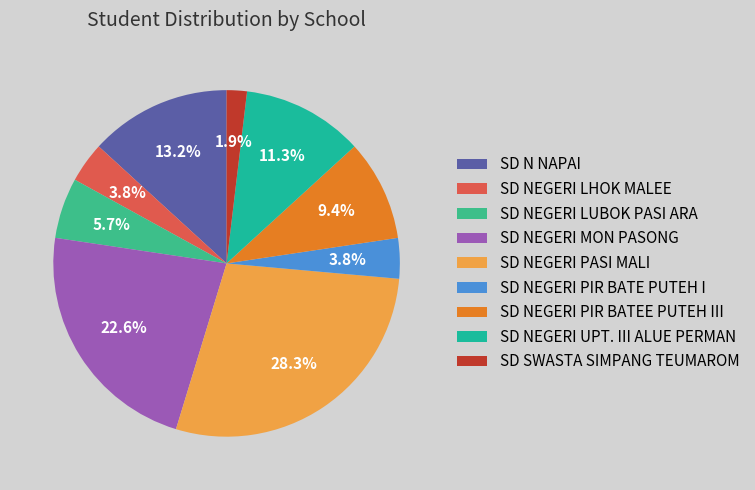

Between SD NEGERI UPT. III ALUE PERMAN and SD NEGERI PASI MALI, which is larger?

SD NEGERI PASI MALI